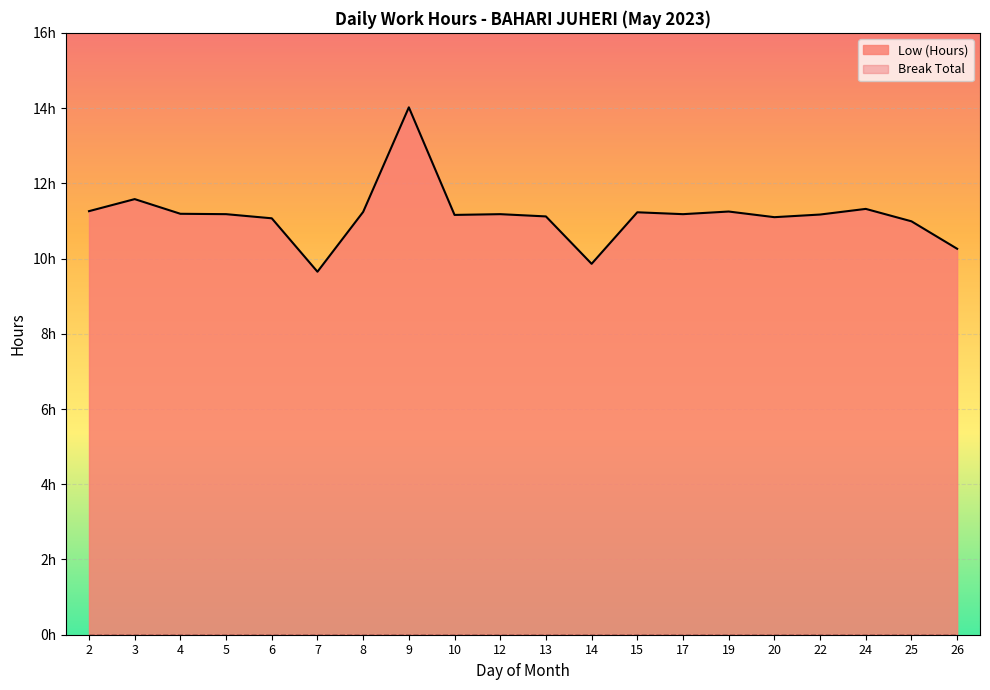

Count the number of values greater than 11.

16